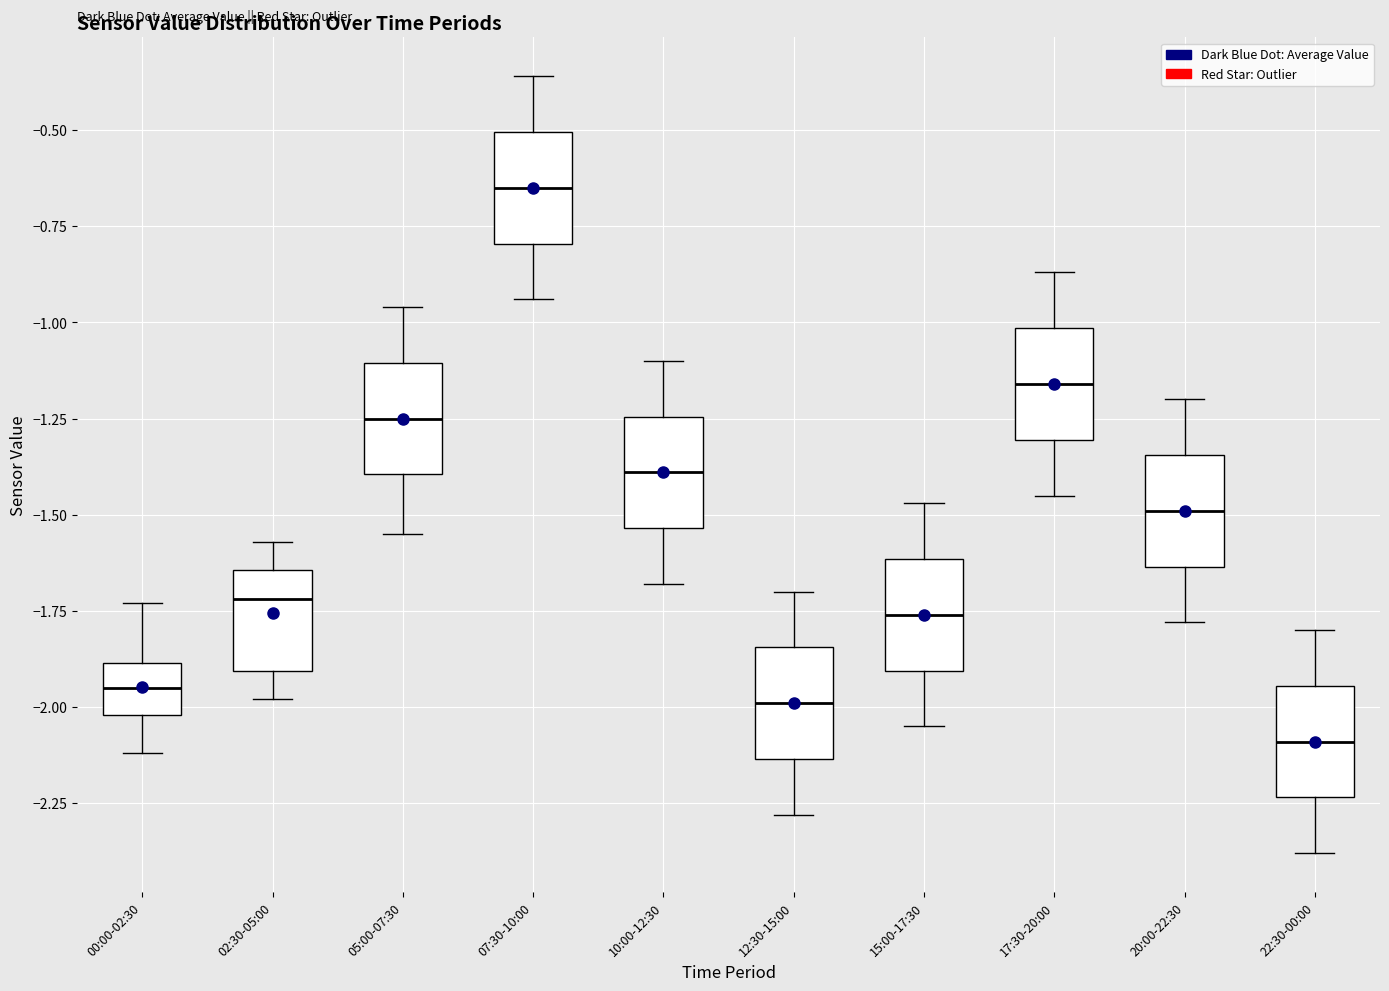

Reading left to right, transcribe this box plot: for each box, give where its median line is, the range the box spans, and where its two whiskers end, as read against the y-axis. The values are not printed on the chart, so give them approximately, as read against the axis.

00:00-02:30: median -1.95, box -2.00 to -1.90, whiskers -2.10 to -1.75
02:30-05:00: median -1.70, box -1.90 to -1.65, whiskers -2.00 to -1.55
05:00-07:30: median -1.25, box -1.40 to -1.10, whiskers -1.55 to -0.95
07:30-10:00: median -0.65, box -0.80 to -0.50, whiskers -0.95 to -0.35
10:00-12:30: median -1.40, box -1.55 to -1.25, whiskers -1.70 to -1.10
12:30-15:00: median -2.00, box -2.15 to -1.85, whiskers -2.30 to -1.70
15:00-17:30: median -1.75, box -1.90 to -1.60, whiskers -2.05 to -1.45
17:30-20:00: median -1.15, box -1.30 to -1.00, whiskers -1.45 to -0.85
20:00-22:30: median -1.50, box -1.65 to -1.35, whiskers -1.80 to -1.20
22:30-00:00: median -2.10, box -2.25 to -1.95, whiskers -2.40 to -1.80